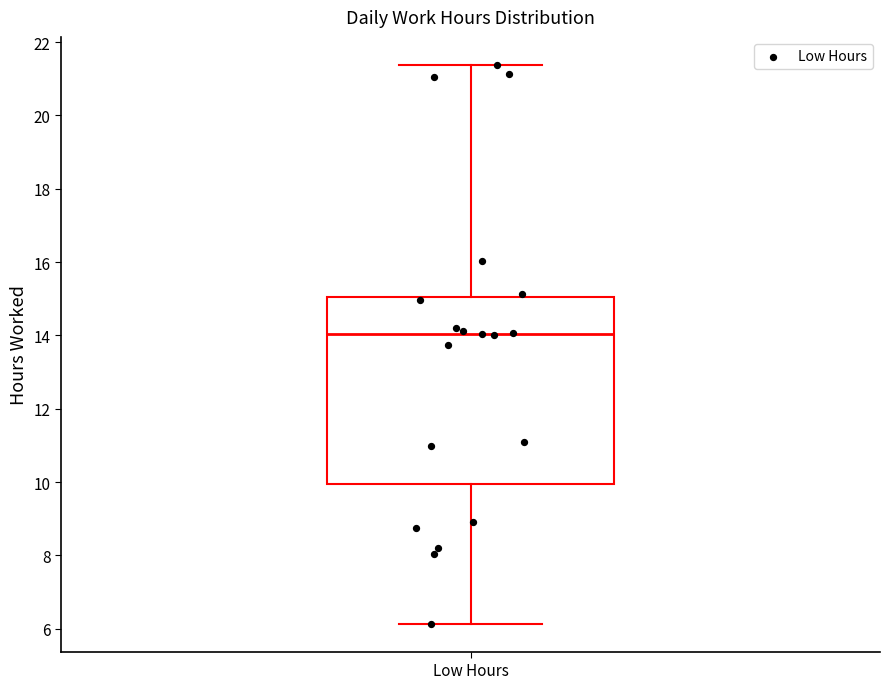

Transcribe this box plot: give where the median line is, the range the box spans, and where the two whiskers end, as read against the y-axis. The values are not printed on the chart, so give them approximately, as read against the axis.

median 14.0, box 10.0 to 15.0, whiskers 6.2 to 21.4